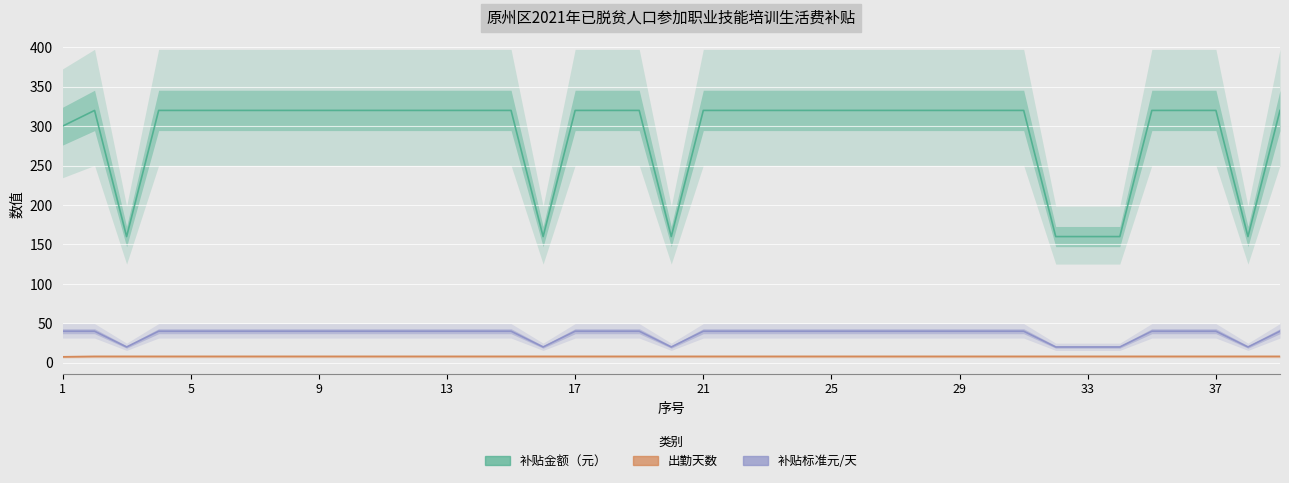

At which label is 补贴标准元/天 closest to 30?

1